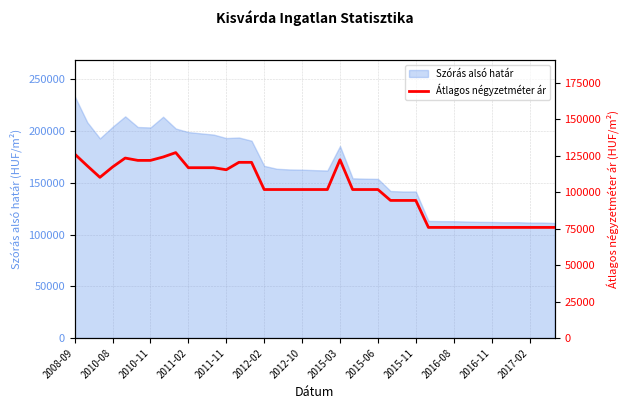

What is the highest value of the Szórás alsó határ series?

233799